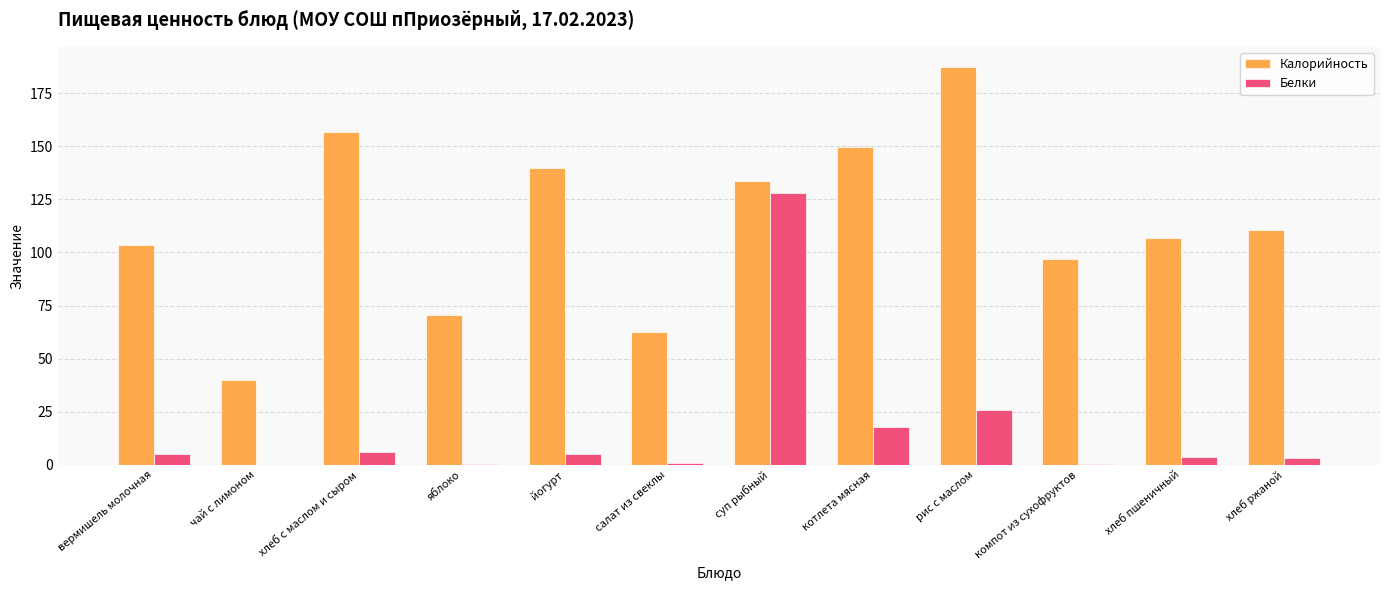

What is the total value across all series at яблоко?

70.9